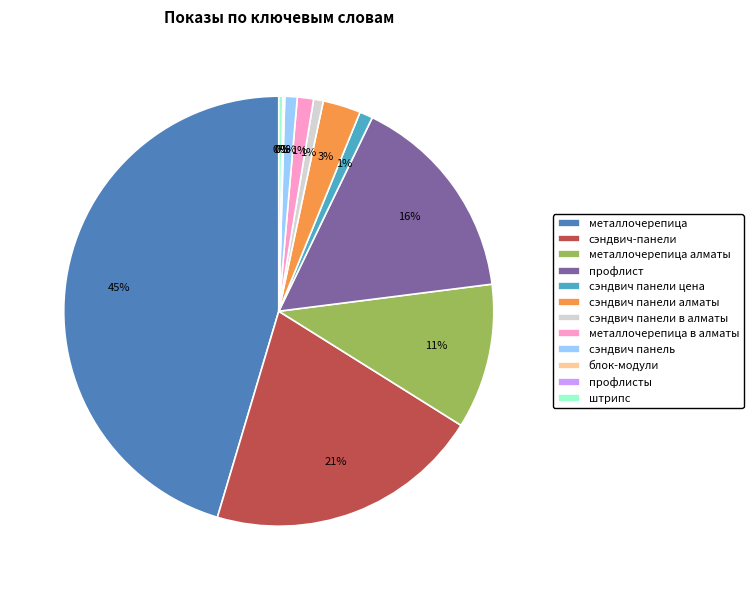

True or false: сэндвич-панели accounts for 28% of the total.

False